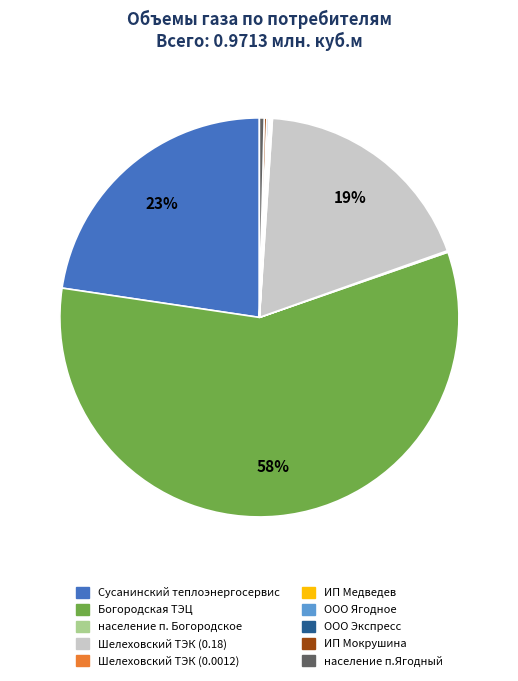

To the nearest percent, what is the difference between the largest and smallest slice percentages?

58%